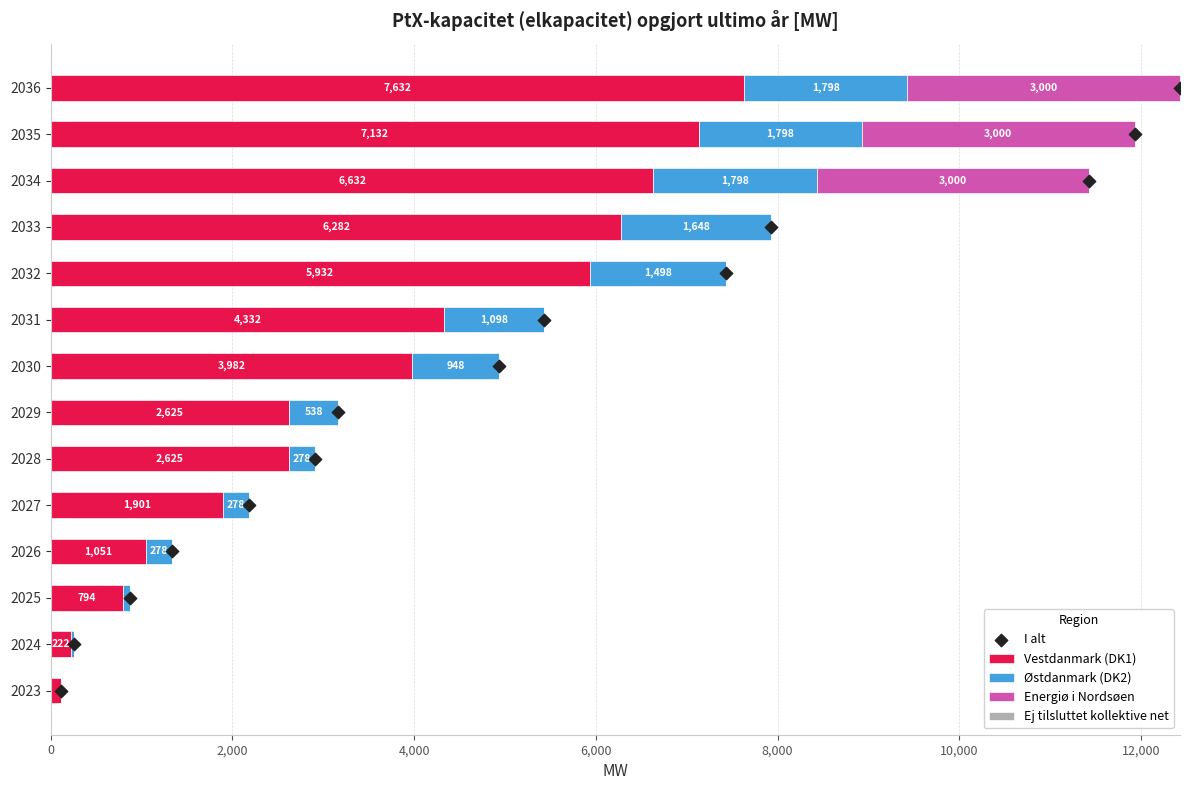

What are all the series names shown in the legend?

Vestdanmark (DK1), Østdanmark (DK2), Energiø i Nordsøen, Ej tilsluttet kollektive net, I alt